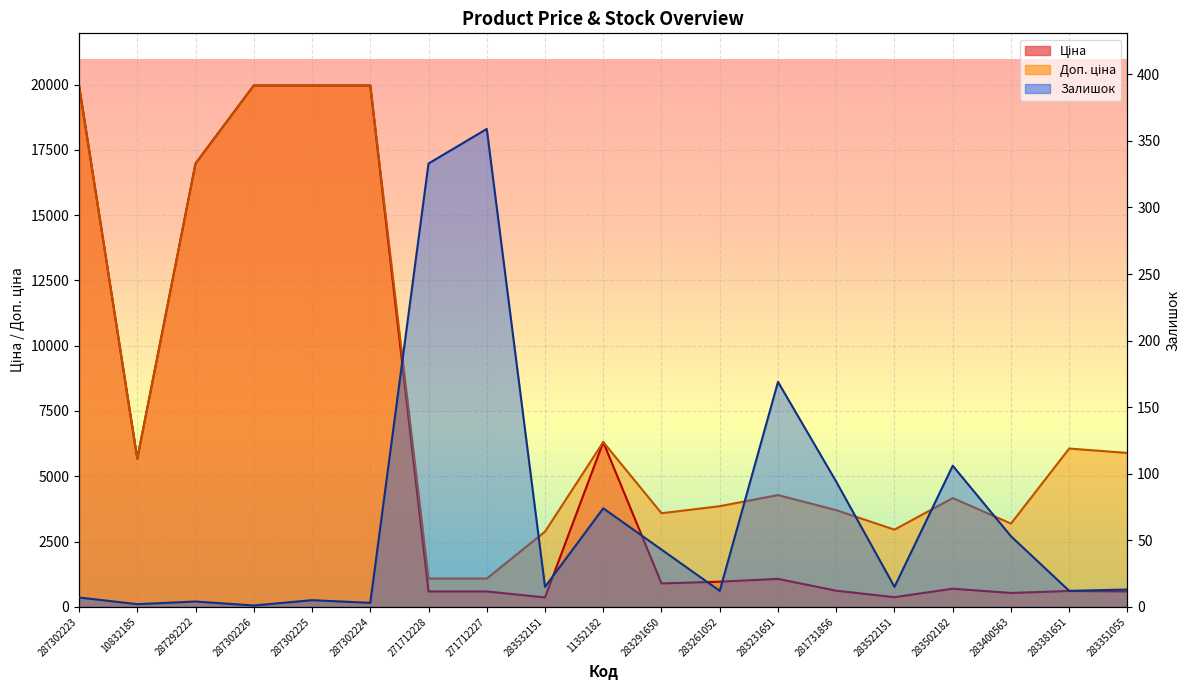

What is the greatest value displayed?

19964.2